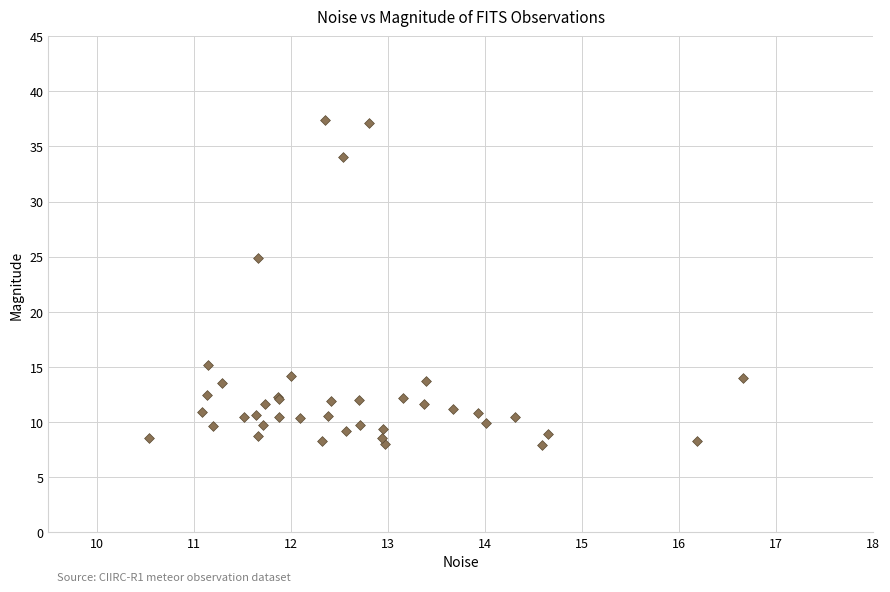

What Y value in the scatter plot is closest to 22?

24.9